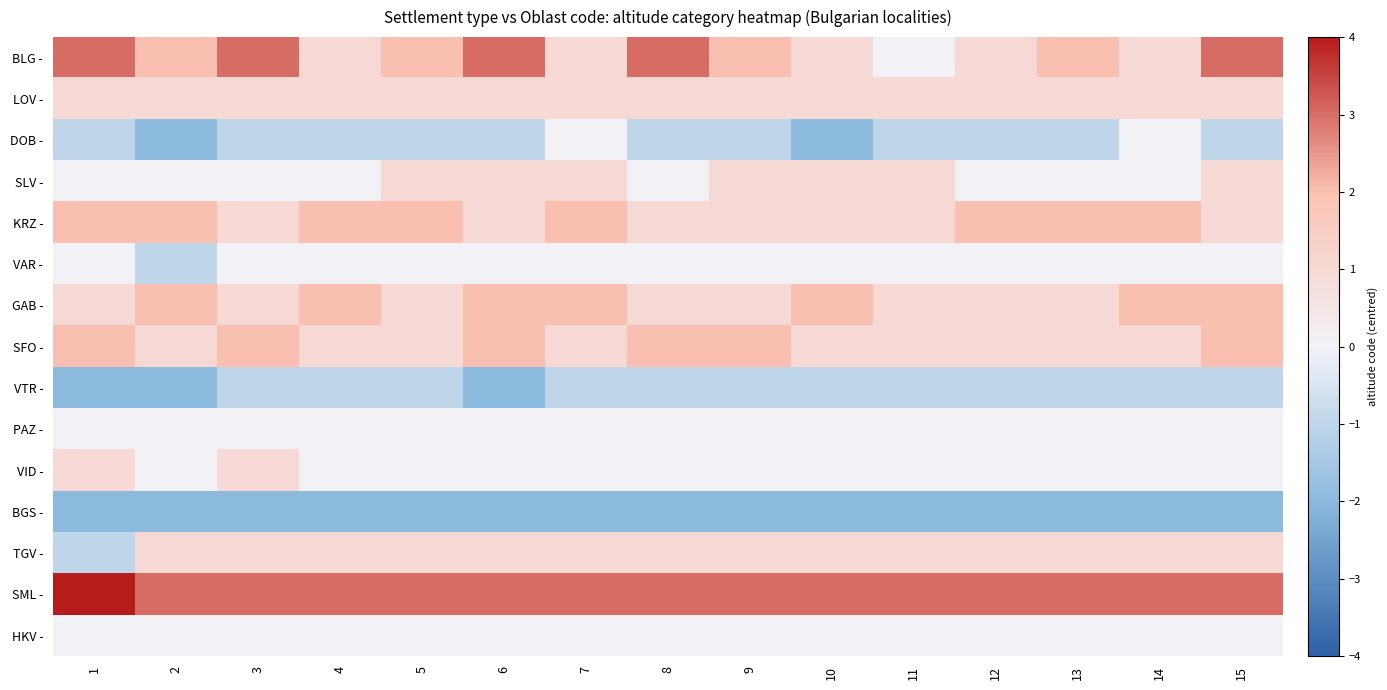

Reading right to left, list all the values displayed in this chart.

BLG -: 15=3	14=1	13=2	12=1	11=0	10=1	9=2	8=3	7=1	6=3	5=2	4=1	3=3	2=2	1=3
LOV -: 15=1	14=1	13=1	12=1	11=1	10=1	9=1	8=1	7=1	6=1	5=1	4=1	3=1	2=1	1=1
DOB -: 15=-1	14=0	13=-1	12=-1	11=-1	10=-2	9=-1	8=-1	7=0	6=-1	5=-1	4=-1	3=-1	2=-2	1=-1
SLV -: 15=1	14=0	13=0	12=0	11=1	10=1	9=1	8=0	7=1	6=1	5=1	4=0	3=0	2=0	1=0
KRZ -: 15=1	14=2	13=2	12=2	11=1	10=1	9=1	8=1	7=2	6=1	5=2	4=2	3=1	2=2	1=2
VAR -: 15=0	14=0	13=0	12=0	11=0	10=0	9=0	8=0	7=0	6=0	5=0	4=0	3=0	2=-1	1=0
GAB -: 15=2	14=2	13=1	12=1	11=1	10=2	9=1	8=1	7=2	6=2	5=1	4=2	3=1	2=2	1=1
SFO -: 15=2	14=1	13=1	12=1	11=1	10=1	9=2	8=2	7=1	6=2	5=1	4=1	3=2	2=1	1=2
VTR -: 15=-1	14=-1	13=-1	12=-1	11=-1	10=-1	9=-1	8=-1	7=-1	6=-2	5=-1	4=-1	3=-1	2=-2	1=-2
PAZ -: 15=0	14=0	13=0	12=0	11=0	10=0	9=0	8=0	7=0	6=0	5=0	4=0	3=0	2=0	1=0
VID -: 15=0	14=0	13=0	12=0	11=0	10=0	9=0	8=0	7=0	6=0	5=0	4=0	3=1	2=0	1=1
BGS -: 15=-2	14=-2	13=-2	12=-2	11=-2	10=-2	9=-2	8=-2	7=-2	6=-2	5=-2	4=-2	3=-2	2=-2	1=-2
TGV -: 15=1	14=1	13=1	12=1	11=1	10=1	9=1	8=1	7=1	6=1	5=1	4=1	3=1	2=1	1=-1
SML -: 15=3	14=3	13=3	12=3	11=3	10=3	9=3	8=3	7=3	6=3	5=3	4=3	3=3	2=3	1=4
HKV -: 15=0	14=0	13=0	12=0	11=0	10=0	9=0	8=0	7=0	6=0	5=0	4=0	3=0	2=0	1=0